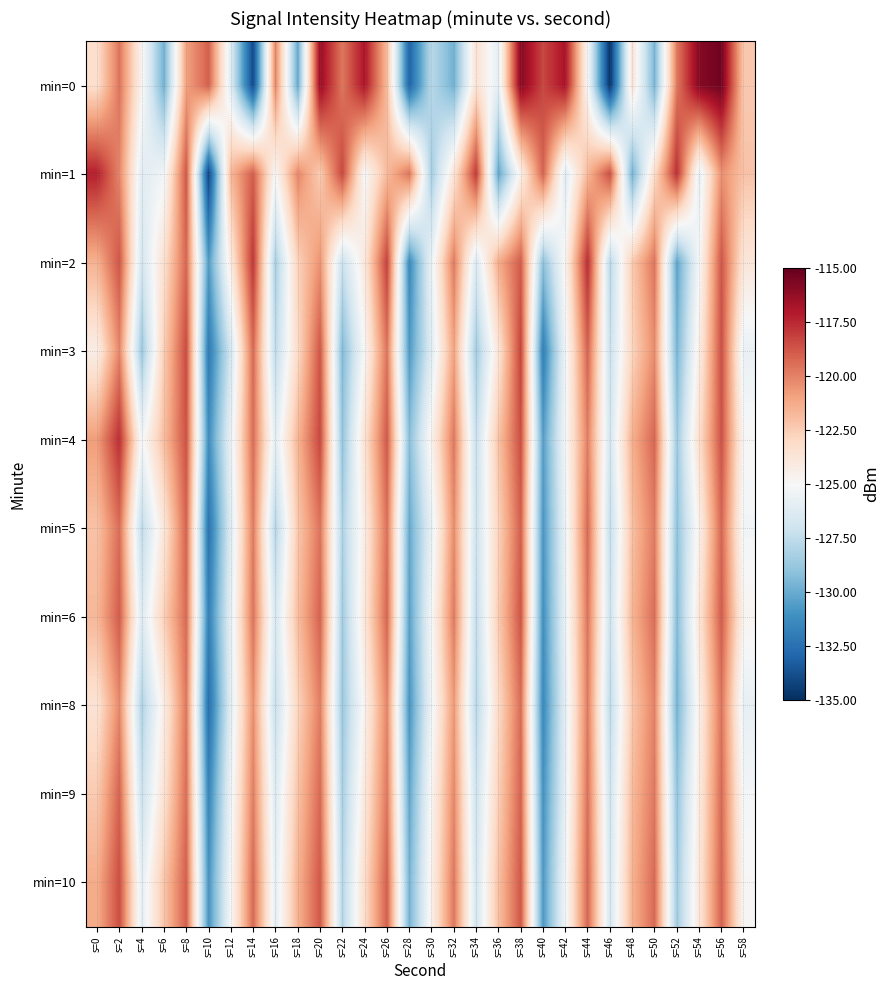

Reading left to right, transcribe all the data shown in this chart.

min=0: s=0=-123.3	s=2=-119.6	s=4=-124.7	s=6=-129.8	s=8=-120.9	s=10=-119.0	s=12=-126.3	s=14=-134.1	s=16=-120.1	s=18=-130.1	s=20=-116.3	s=22=-119.7	s=24=-116.9	s=26=-121.8	s=28=-133.0	s=30=-127.7	s=32=-129.8	s=34=-123.5	s=36=-125.9	s=38=-115.9	s=40=-118.3	s=42=-116.8	s=44=-125.0	s=46=-134.9	s=48=-123.6	s=50=-129.6	s=52=-119.8	s=54=-115.9	s=56=-115.3	s=58=-122.3
min=1: s=0=-117.2	s=2=-120.1	s=4=-126.1	s=6=-125.3	s=8=-118.7	s=10=-134.3	s=12=-121.7	s=14=-118.9	s=16=-125.0	s=18=-120.1	s=20=-122.5	s=22=-118.3	s=24=-125.1	s=26=-121.8	s=28=-119.6	s=30=-128.4	s=32=-123.7	s=34=-117.9	s=36=-130.2	s=38=-124.5	s=40=-119.1	s=42=-126.3	s=44=-121.7	s=46=-118.5	s=48=-129.8	s=50=-123.2	s=52=-117.6	s=54=-125.9	s=56=-120.4	s=58=-122.1
min=2: s=0=-121.5	s=2=-118.7	s=4=-126.8	s=6=-123.4	s=8=-119.2	s=10=-130.6	s=12=-124.1	s=14=-117.8	s=16=-128.3	s=18=-122.7	s=20=-120.5	s=22=-127.2	s=24=-123.9	s=26=-118.1	s=28=-131.4	s=30=-125.6	s=32=-119.8	s=34=-126.5	s=36=-121.3	s=38=-118.9	s=40=-129.1	s=42=-124.7	s=44=-117.5	s=46=-127.8	s=48=-122.4	s=50=-119.6	s=52=-130.3	s=54=-125.1	s=56=-118.7	s=58=-123.8
min=3: s=0=-124.3	s=2=-120.1	s=4=-128.7	s=6=-122.5	s=8=-118.4	s=10=-132.1	s=12=-126.8	s=14=-119.3	s=16=-127.6	s=18=-123.1	s=20=-118.7	s=22=-129.4	s=24=-124.9	s=26=-119.6	s=28=-130.7	s=30=-126.2	s=32=-121.0	s=34=-128.5	s=36=-123.7	s=38=-118.2	s=40=-131.9	s=42=-125.4	s=44=-119.1	s=46=-127.2	s=48=-122.8	s=50=-120.3	s=52=-129.6	s=54=-124.3	s=56=-118.5	s=58=-125.7
min=4: s=0=-120.8	s=2=-117.6	s=4=-125.3	s=6=-121.9	s=8=-118.6	s=10=-131.2	s=12=-125.7	s=14=-119.4	s=16=-126.1	s=18=-121.6	s=20=-118.3	s=22=-128.9	s=24=-123.5	s=26=-118.8	s=28=-129.2	s=30=-124.6	s=32=-119.7	s=34=-127.3	s=36=-122.1	s=38=-118.5	s=40=-130.5	s=42=-125.2	s=44=-119.9	s=46=-126.8	s=48=-121.4	s=50=-119.2	s=52=-128.6	s=54=-123.3	s=56=-118.6	s=58=-124.9
min=5: s=0=-122.1	s=2=-119.4	s=4=-127.6	s=6=-123.8	s=8=-119.1	s=10=-132.4	s=12=-126.3	s=14=-119.8	s=16=-127.9	s=18=-122.3	s=20=-119.6	s=22=-128.1	s=24=-124.2	s=26=-119.5	s=28=-130.1	s=30=-125.8	s=32=-120.3	s=34=-127.1	s=36=-122.7	s=38=-119.0	s=40=-130.8	s=42=-125.6	s=44=-119.3	s=46=-127.4	s=48=-122.0	s=50=-119.8	s=52=-129.0	s=54=-124.5	s=56=-119.2	s=58=-125.3
min=6: s=0=-121.7	s=2=-118.9	s=4=-126.4	s=6=-122.6	s=8=-119.3	s=10=-131.8	s=12=-125.9	s=14=-119.6	s=16=-126.7	s=18=-121.9	s=20=-119.1	s=22=-128.5	s=24=-123.8	s=26=-119.2	s=28=-130.4	s=30=-125.1	s=32=-119.8	s=34=-127.5	s=36=-122.4	s=38=-118.7	s=40=-131.1	s=42=-125.7	s=44=-119.6	s=46=-127.1	s=48=-121.6	s=50=-119.4	s=52=-129.3	s=54=-123.7	s=56=-118.9	s=58=-124.7
min=8: s=0=-123.6	s=2=-120.2	s=4=-128.1	s=6=-124.3	s=8=-119.7	s=10=-132.6	s=12=-126.1	s=14=-120.4	s=16=-127.3	s=18=-122.8	s=20=-119.9	s=22=-128.7	s=24=-124.6	s=26=-120.1	s=28=-130.9	s=30=-125.4	s=32=-120.7	s=34=-127.8	s=36=-123.1	s=38=-119.4	s=40=-131.4	s=42=-126.0	s=44=-119.8	s=46=-127.6	s=48=-122.3	s=50=-120.0	s=52=-129.7	s=54=-124.4	s=56=-119.6	s=58=-125.8
min=9: s=0=-122.4	s=2=-119.1	s=4=-127.2	s=6=-123.5	s=8=-119.4	s=10=-131.6	s=12=-125.5	s=14=-119.9	s=16=-126.4	s=18=-122.1	s=20=-119.3	s=22=-128.3	s=24=-123.9	s=26=-119.7	s=28=-130.2	s=30=-124.8	s=32=-120.2	s=34=-127.1	s=36=-122.6	s=38=-119.1	s=40=-131.0	s=42=-125.8	s=44=-119.5	s=46=-127.0	s=48=-121.8	s=50=-119.7	s=52=-128.9	s=54=-124.1	s=56=-119.3	s=58=-125.2
min=10: s=0=-121.3	s=2=-118.5	s=4=-126.0	s=6=-122.2	s=8=-119.0	s=10=-130.9	s=12=-125.1	s=14=-119.3	s=16=-126.0	s=18=-121.5	s=20=-118.8	s=22=-127.9	s=24=-123.2	s=26=-119.0	s=28=-129.7	s=30=-124.5	s=32=-119.7	s=34=-126.8	s=36=-122.0	s=38=-118.8	s=40=-130.7	s=42=-125.3	s=44=-119.2	s=46=-126.7	s=48=-121.5	s=50=-119.3	s=52=-128.5	s=54=-123.8	s=56=-119.1	s=58=-124.9